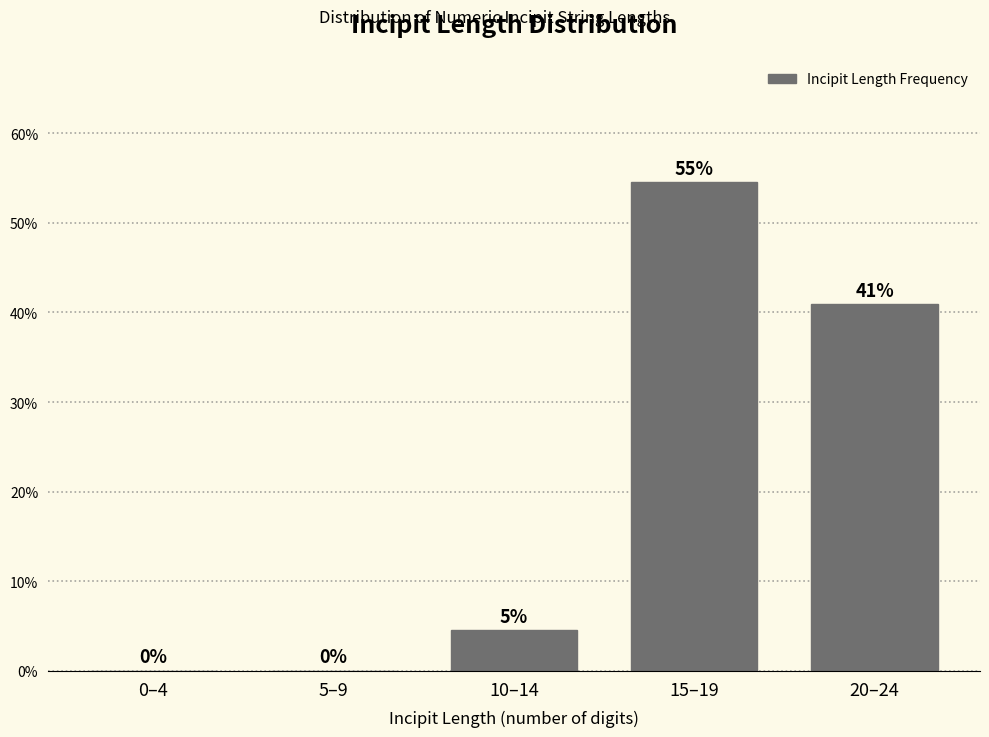

What value does the data have at 15–19?

54.5